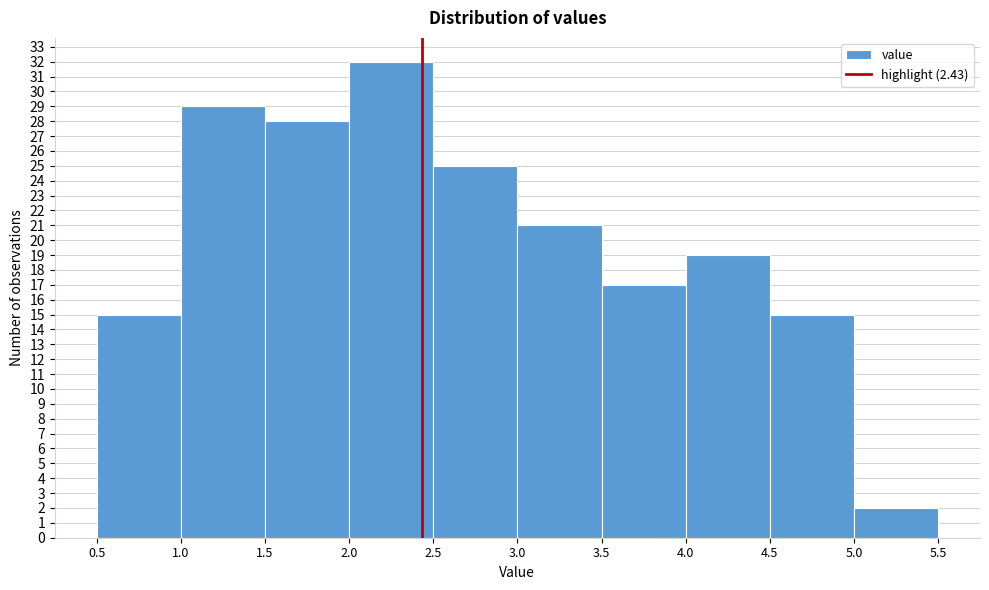

Which range on the x-axis has the tallest bar?

2.0 to 2.5